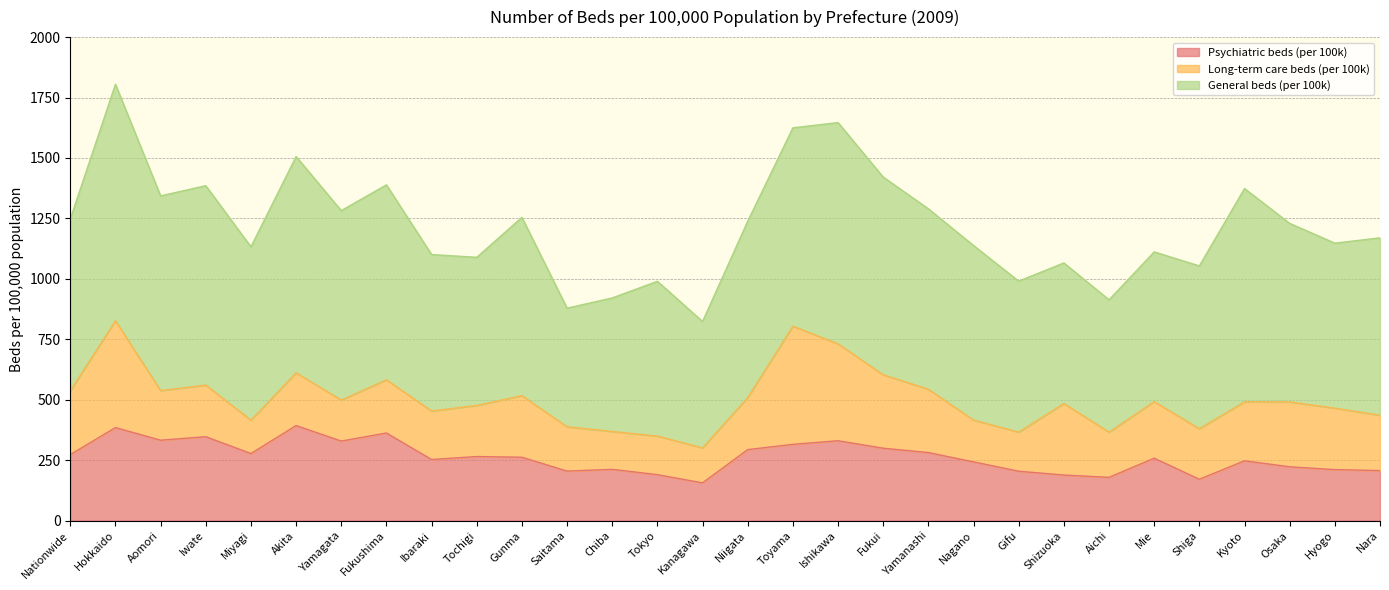

Is it true that Psychiatric beds (per 100k) equals 156.1 at Kanagawa?

True